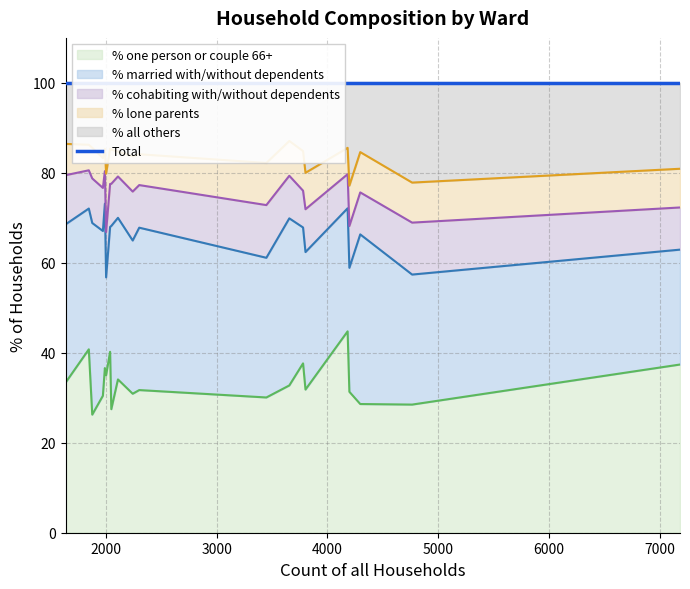

The % one person or couple 66+ series shows 42.5 at Chickerell Ward. True or false?

False